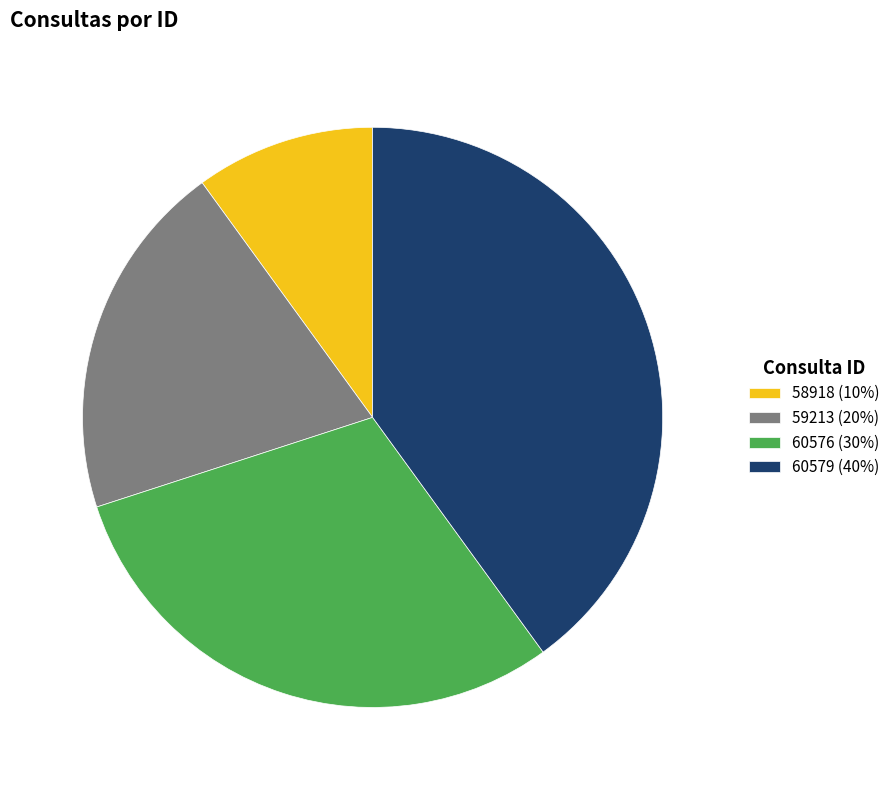

Does 60576 account for over 50% of the chart?

No